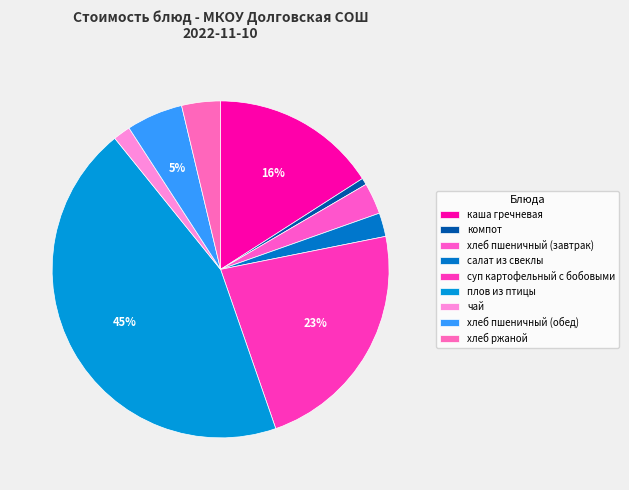

Does каша гречневая represent more than half of the total?

No